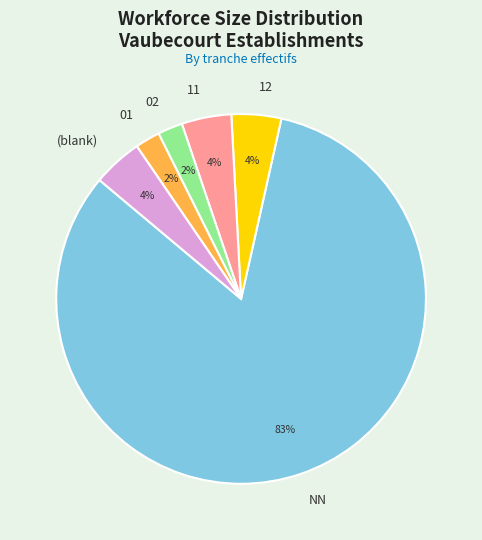

To the nearest percent, what is the average slice percentage?

17%